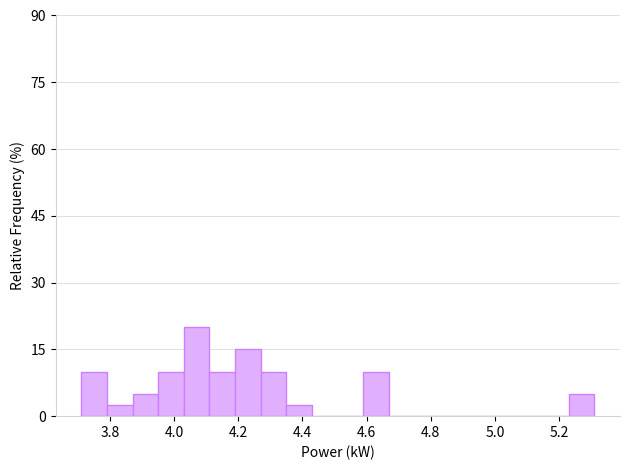

Over which range of the x-axis is the bar tallest?

4.03 to 4.11